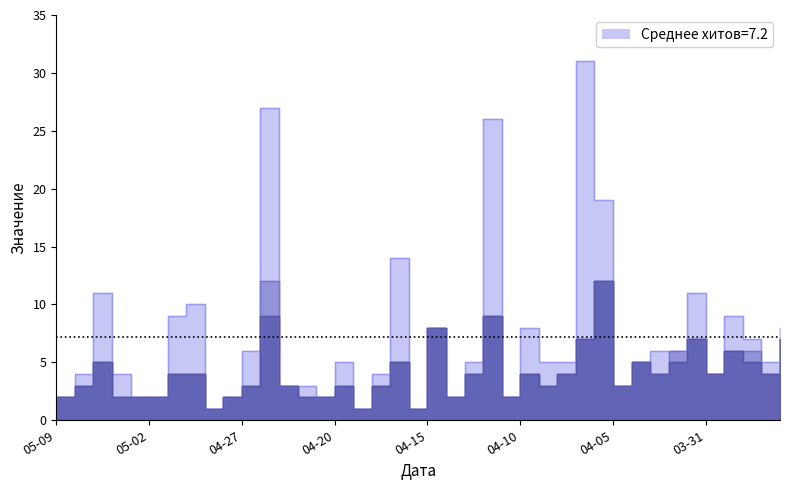

Count the number of categories in the chart.

40